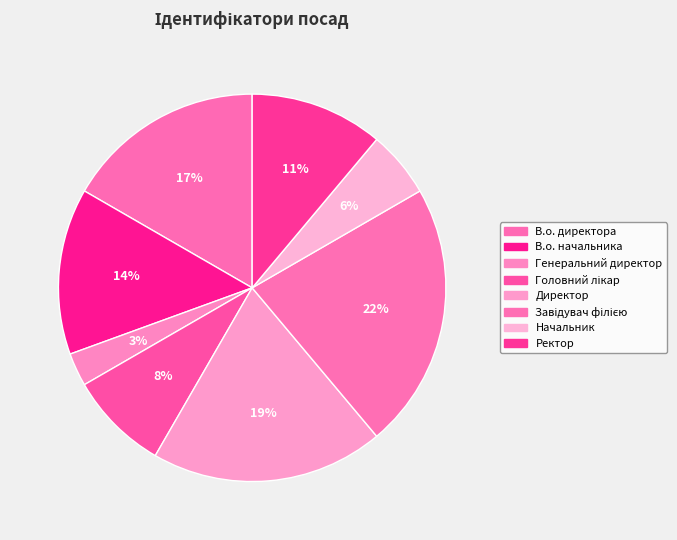

To the nearest percent, what is the average slice percentage?

12%